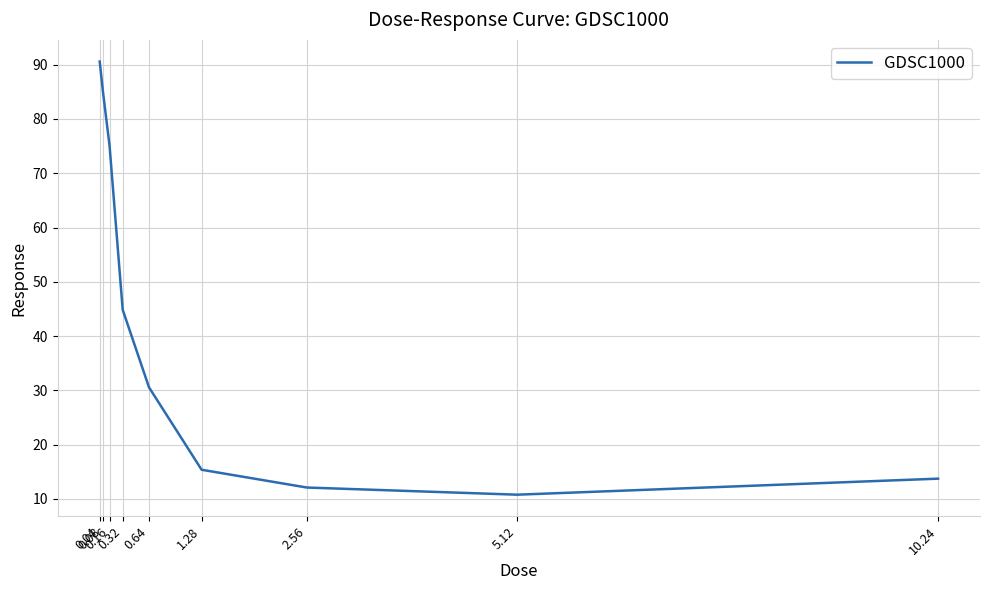

What is the difference between the maximum and minimum values?

79.8